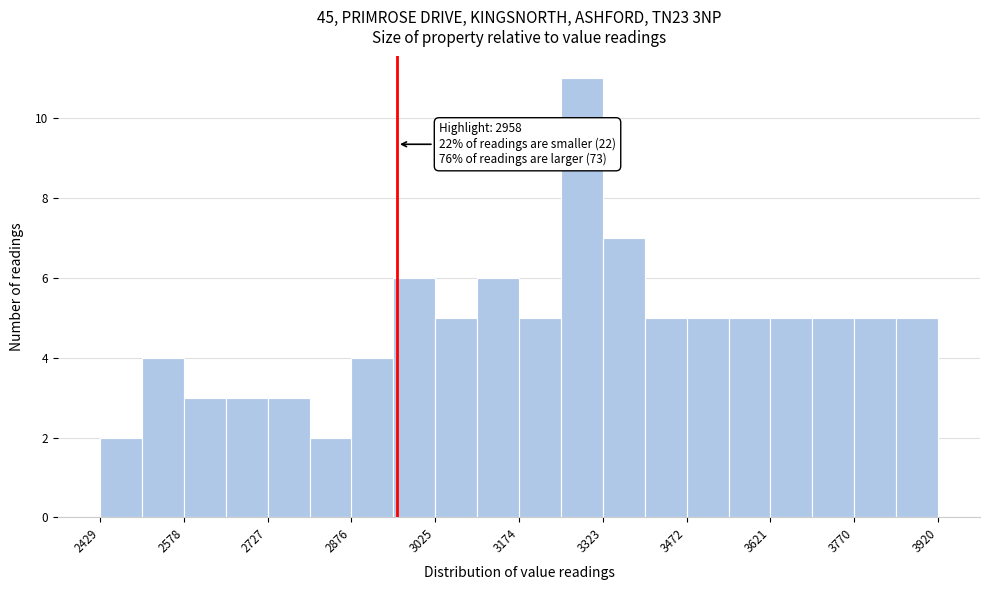

Read against the x-axis, roughly where is the centre of the tallest bar?

3280